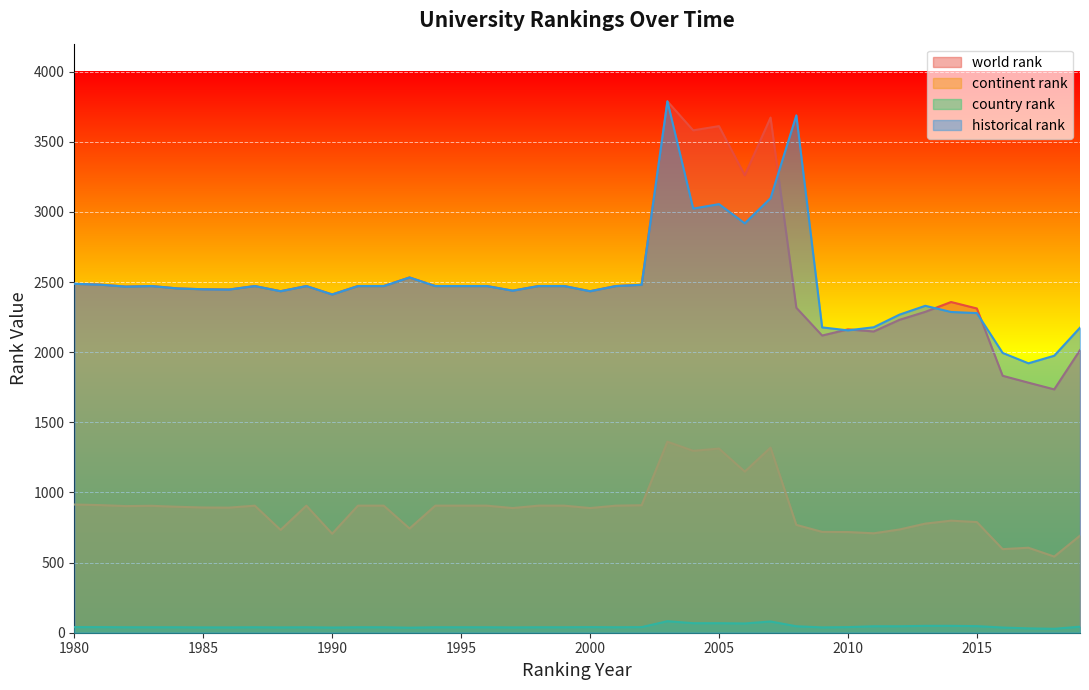

Is the value of country rank at 2015 greater than the value of world rank at 1995?

No